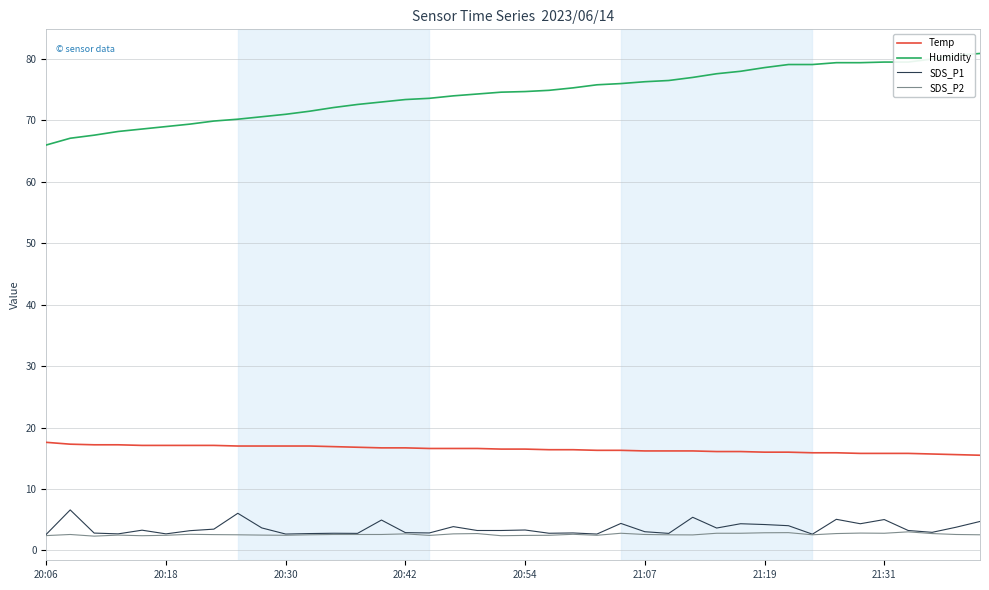

True or false: SDS_P2 and Humidity cross at least once.

False